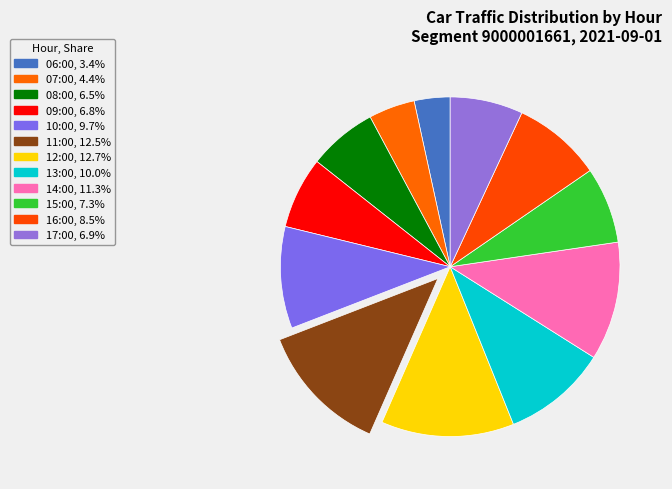

Do 16:00 and 13:00 together represent more than half of the pie?

No